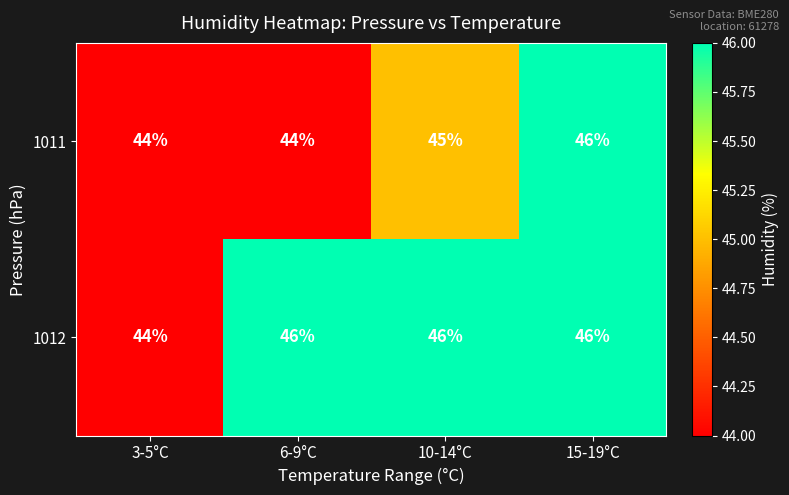

The 1011 series shows 46 at 15-19°C. True or false?

True